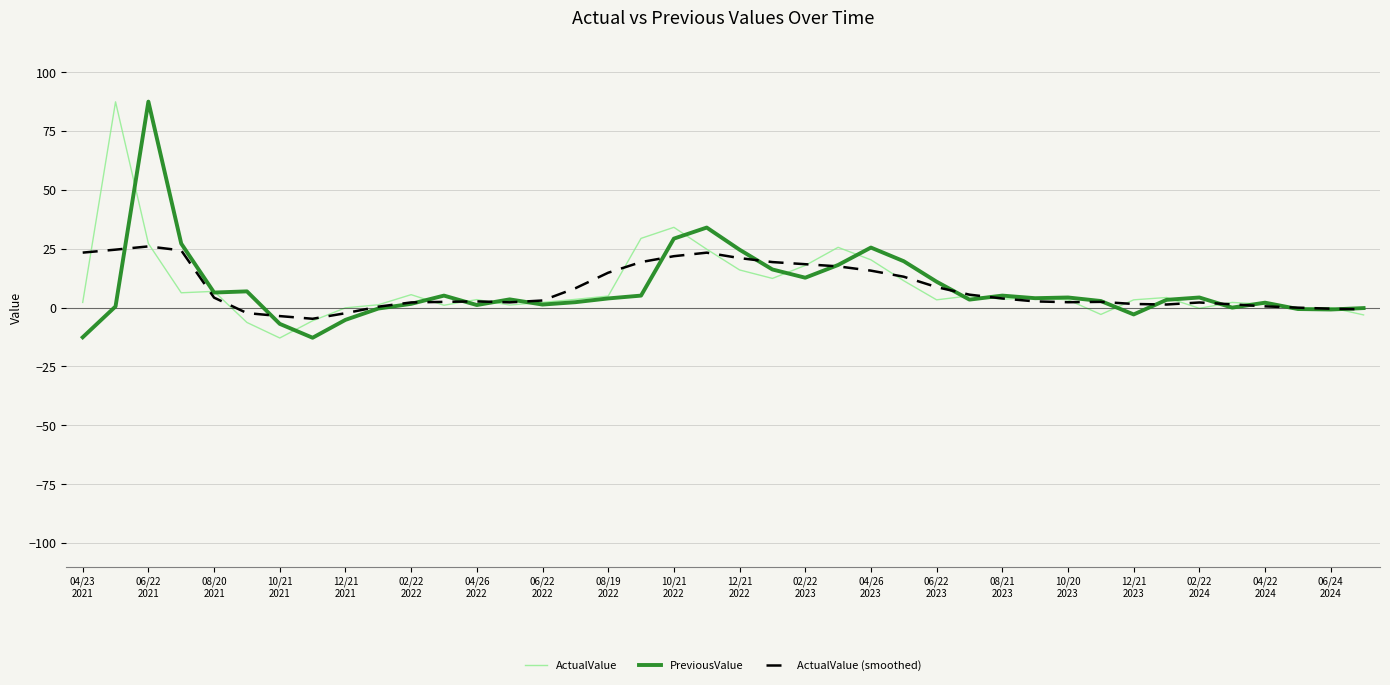

What is the highest value of the PreviousValue series?

87.5